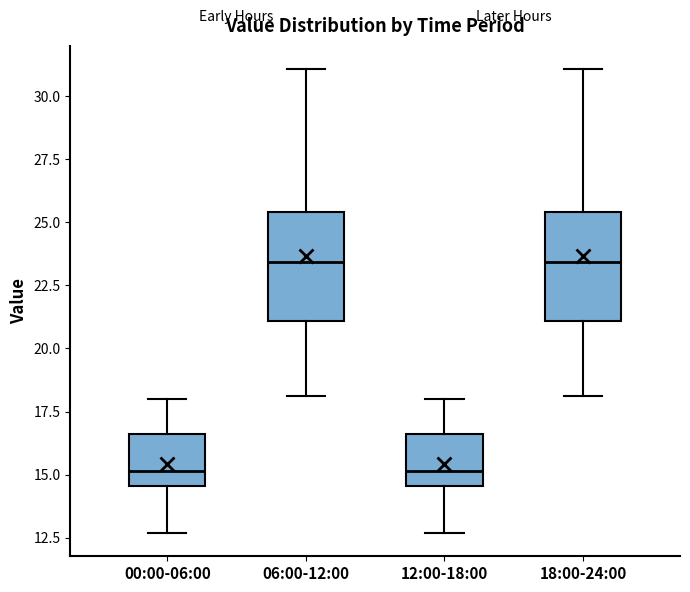

Reading left to right, transcribe this box plot: for each box, give where its median line is, the range the box spans, and where its two whiskers end, as read against the y-axis. The values are not printed on the chart, so give them approximately, as read against the axis.

00:00-06:00: median 15.0, box 14.5 to 16.5, whiskers 12.5 to 18.0
06:00-12:00: median 23.5, box 21.0 to 25.5, whiskers 18.0 to 31.0
12:00-18:00: median 15.0, box 14.5 to 16.5, whiskers 12.5 to 18.0
18:00-24:00: median 23.5, box 21.0 to 25.5, whiskers 18.0 to 31.0